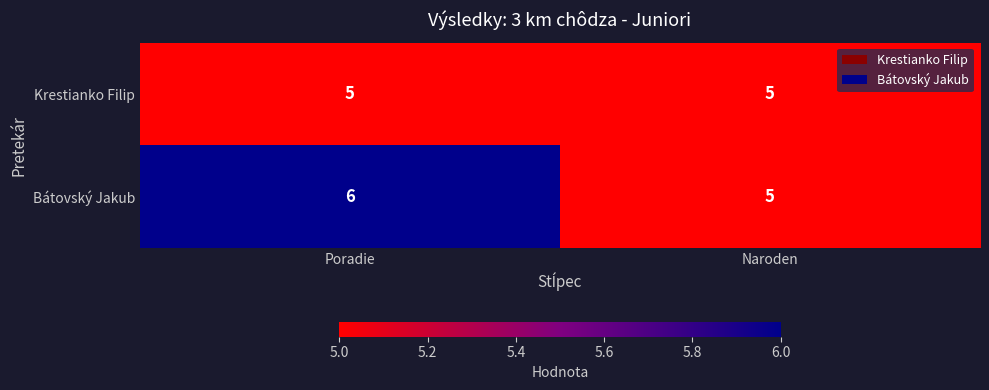

Rank the series by their average value, from highest to lowest.

Bátovský Jakub, Krestianko Filip